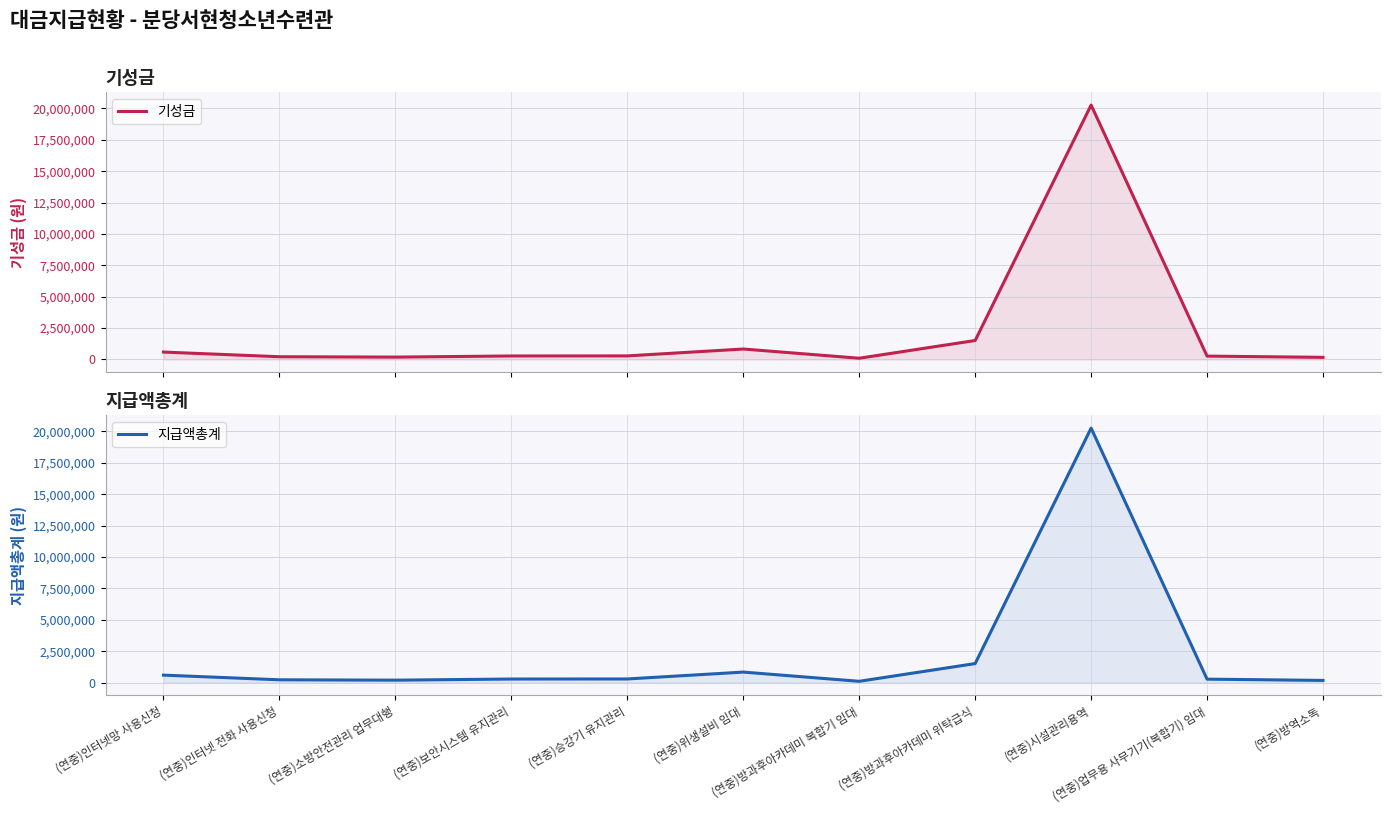

Reading left to right, list all the values displayed in this chart.

기성금: 591800	219250	190000	280500	286000	833560	100000	1512000	20265000	270000	170000
지급액총계: 591800	219250	190000	280500	286000	833560	100000	1512000	20265000	270000	170000